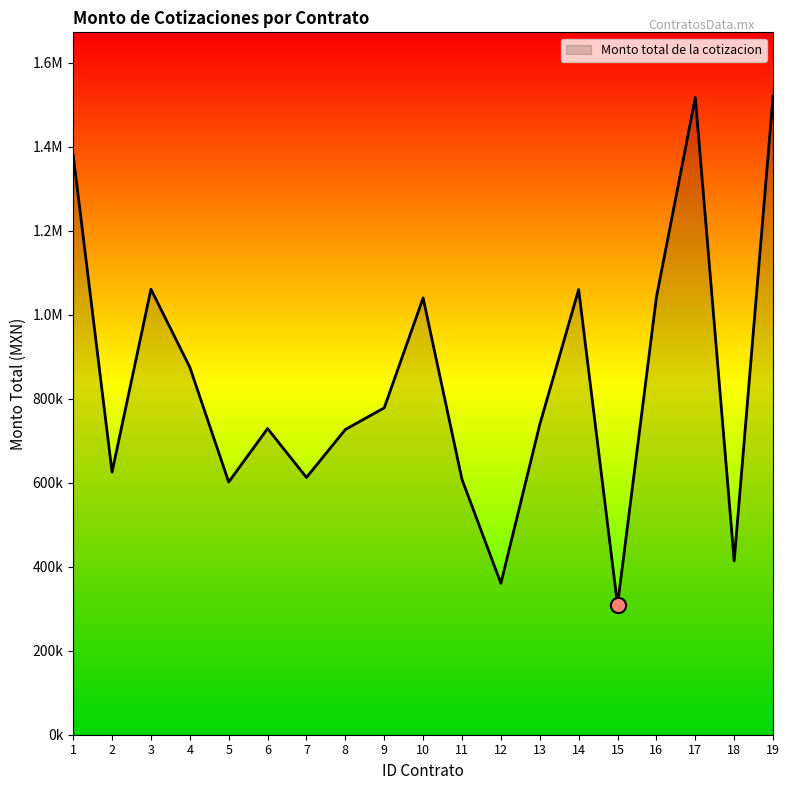

Between 16 and 5, which is larger?

16